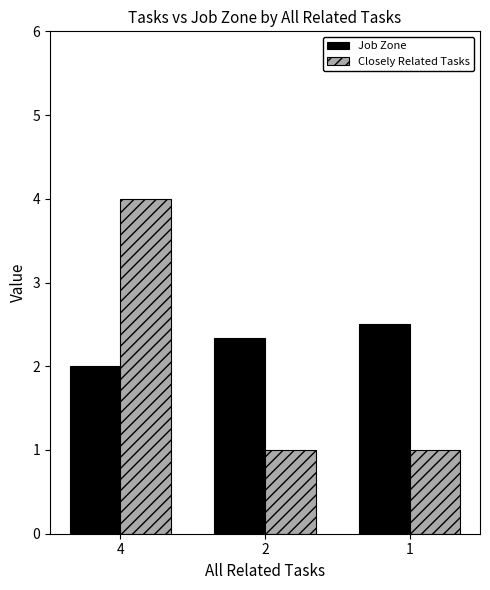

Reading left to right, extract all data points from this chart.

Job Zone: 2.0	2.3	2.5
Closely Related Tasks: 4.0	1.0	1.0